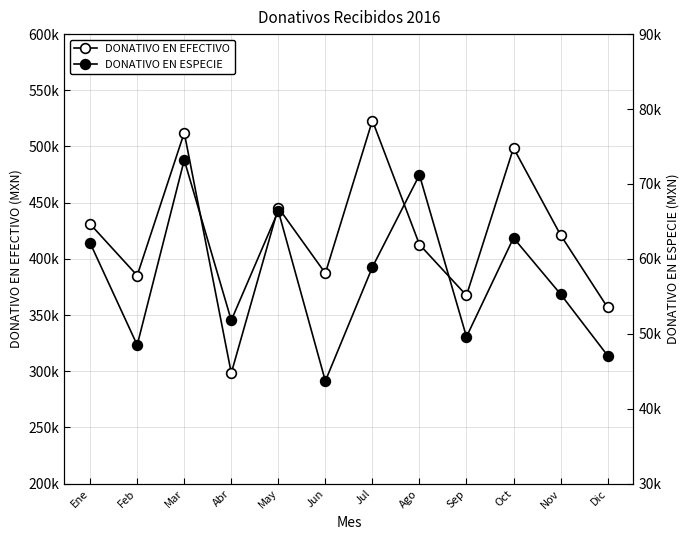

At Oct, list the series in order from largest to smallest.

DONATIVO EN EFECTIVO, DONATIVO EN ESPECIE